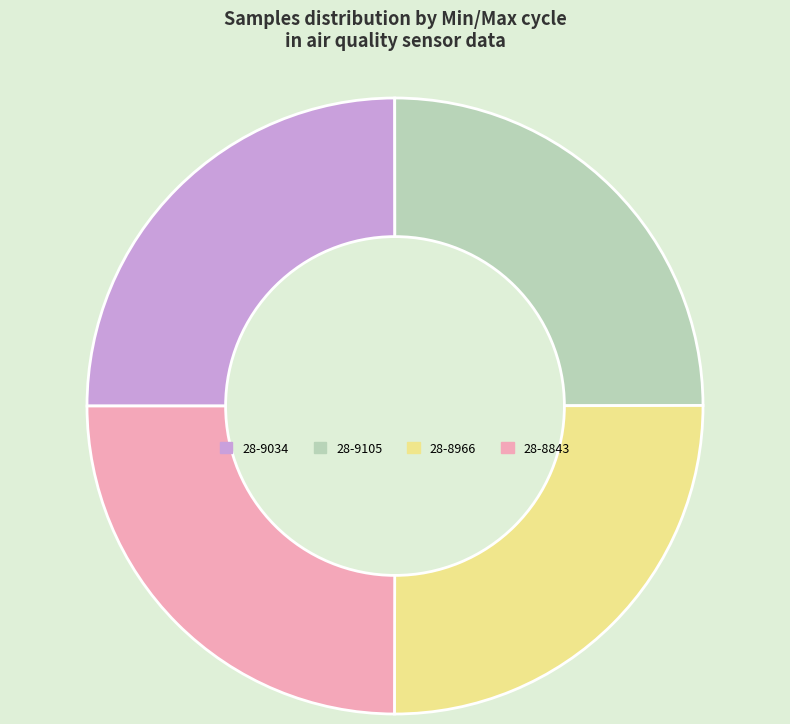

How many slices are in this pie chart?

4